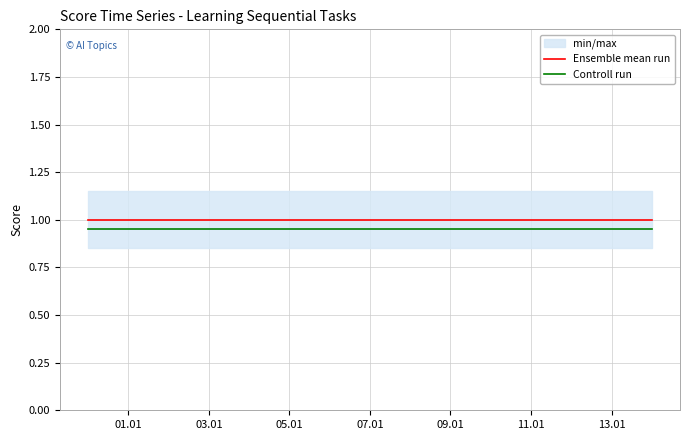

What is the maximum value for Ensemble mean run?

1.0